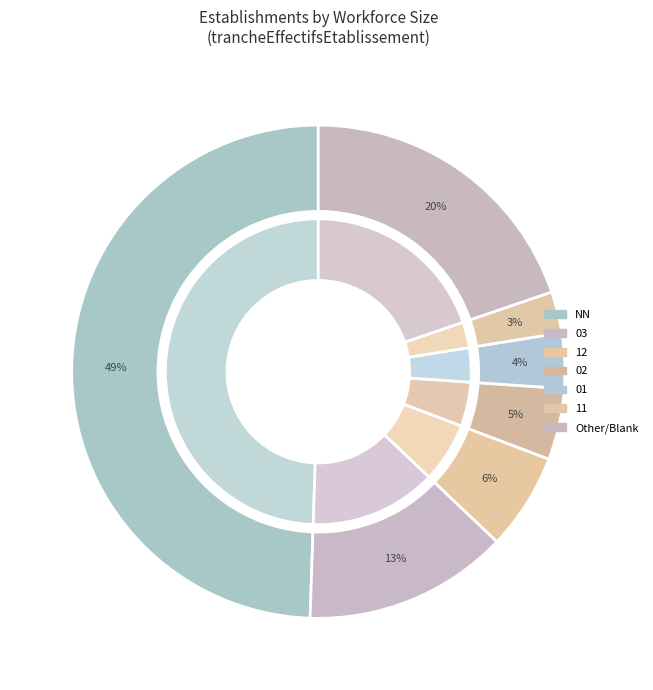

What is the ratio of the value at 11 to the value at 12?

0.5